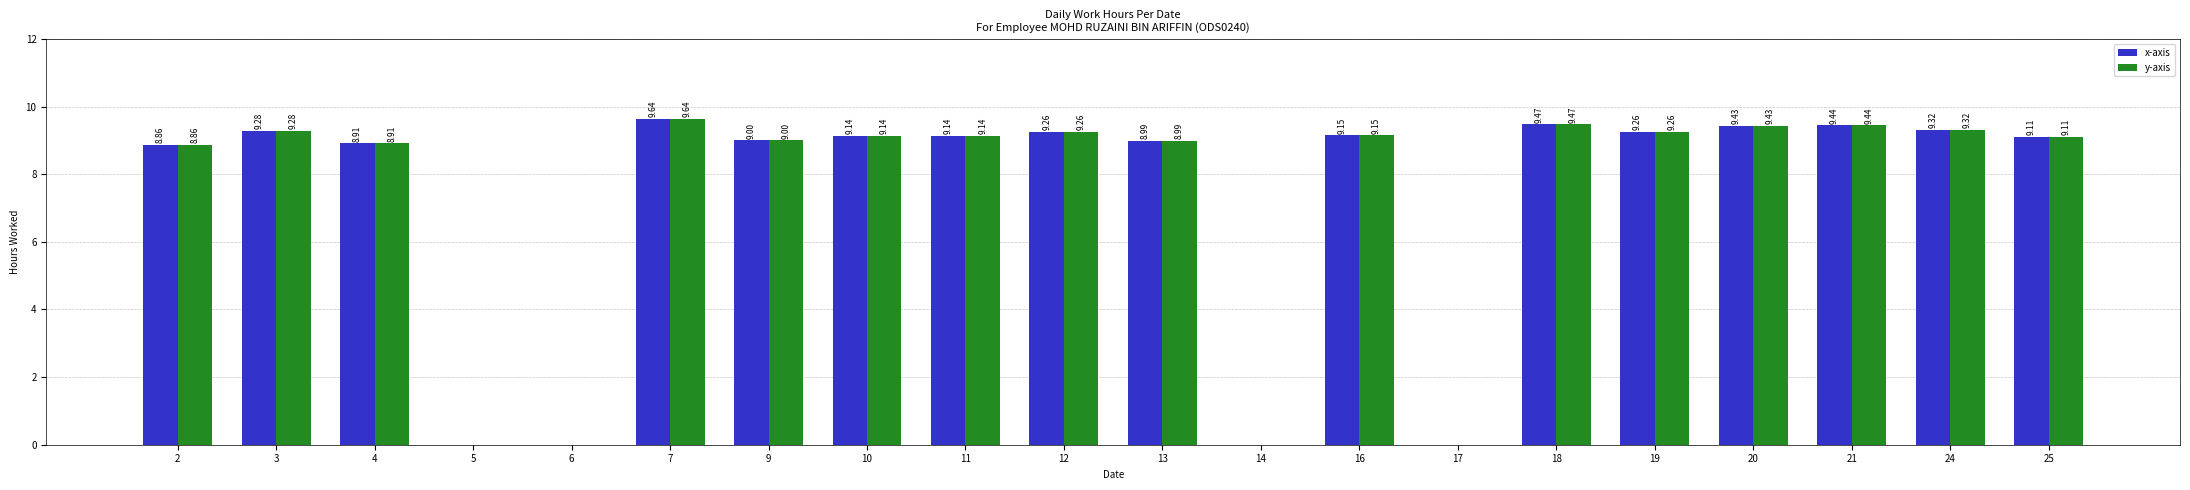

What is the sum of all y-axis values?

147.4